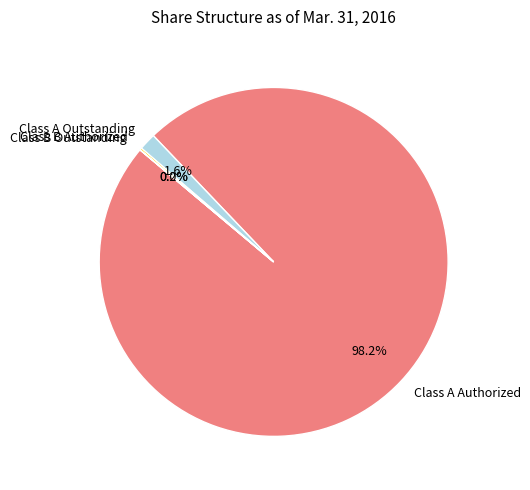

Which category has the biggest portion of the pie?

Class A Authorized